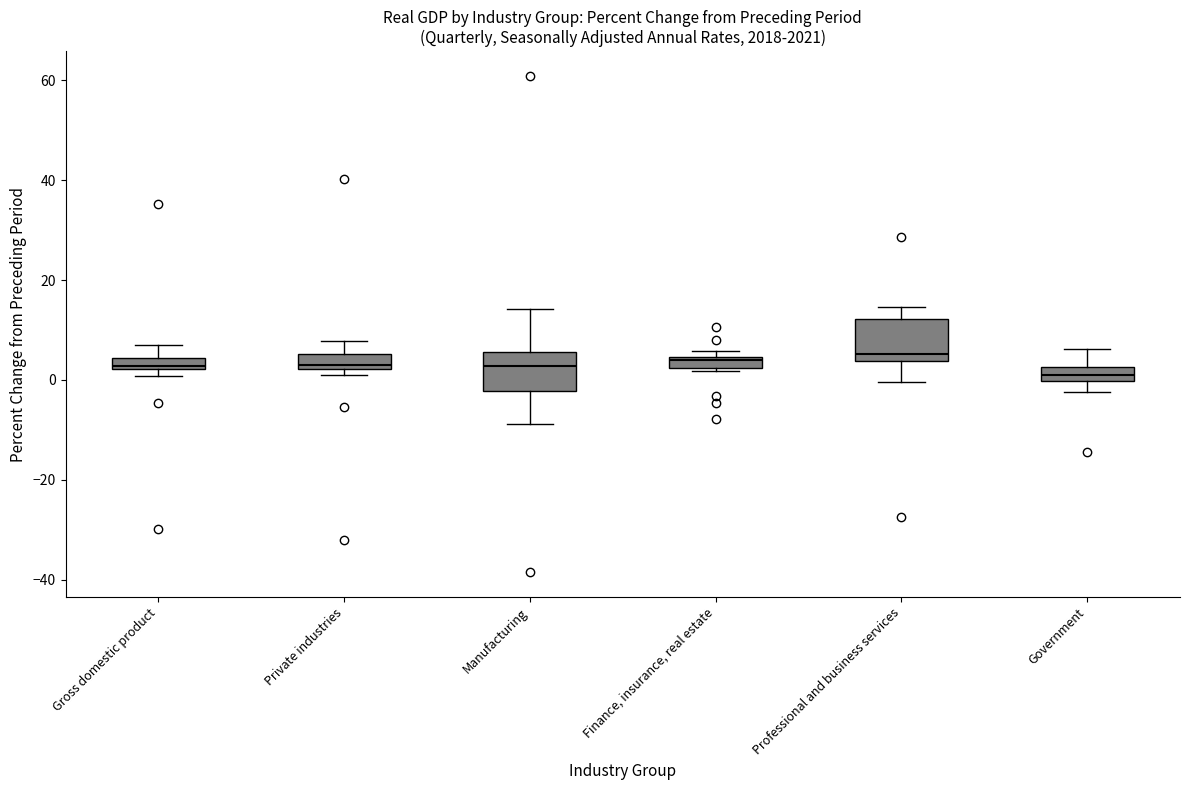

Where does the upper whisker of the box for Gross domestic product end on the y-axis? The values are not printed on the chart, so give them approximately, as read against the axis.

8